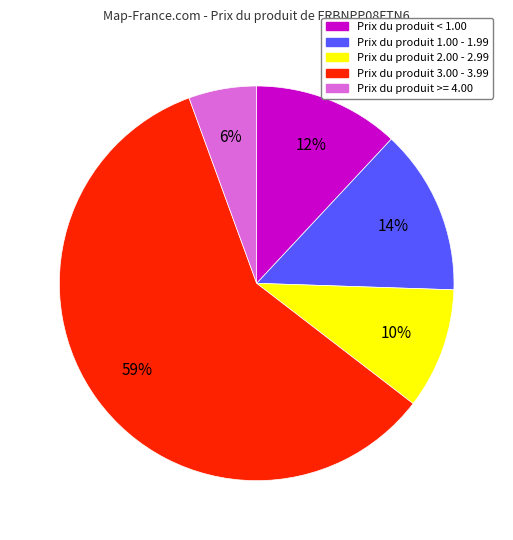

How many slices are in this pie chart?

5